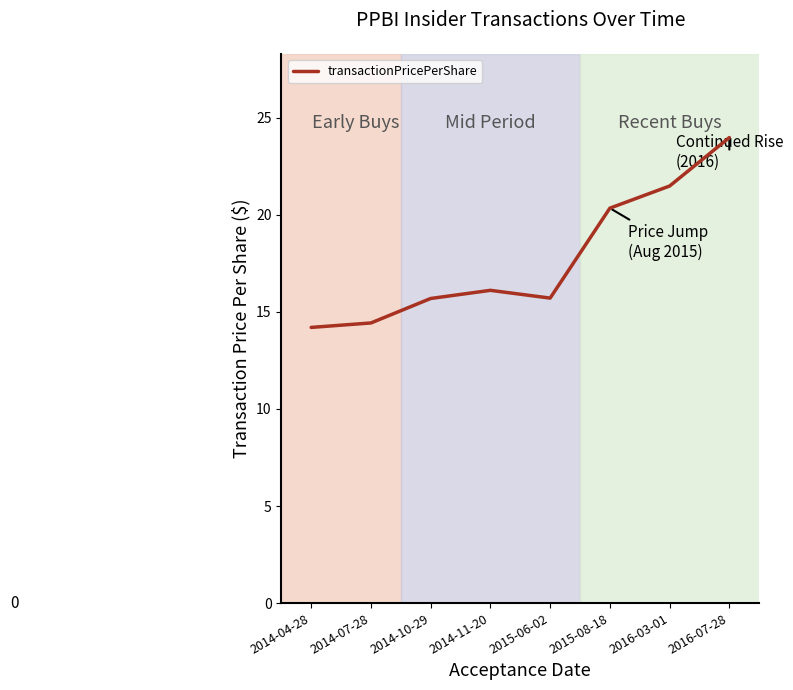

The value at 2016-07-28 is 24.0. True or false?

True